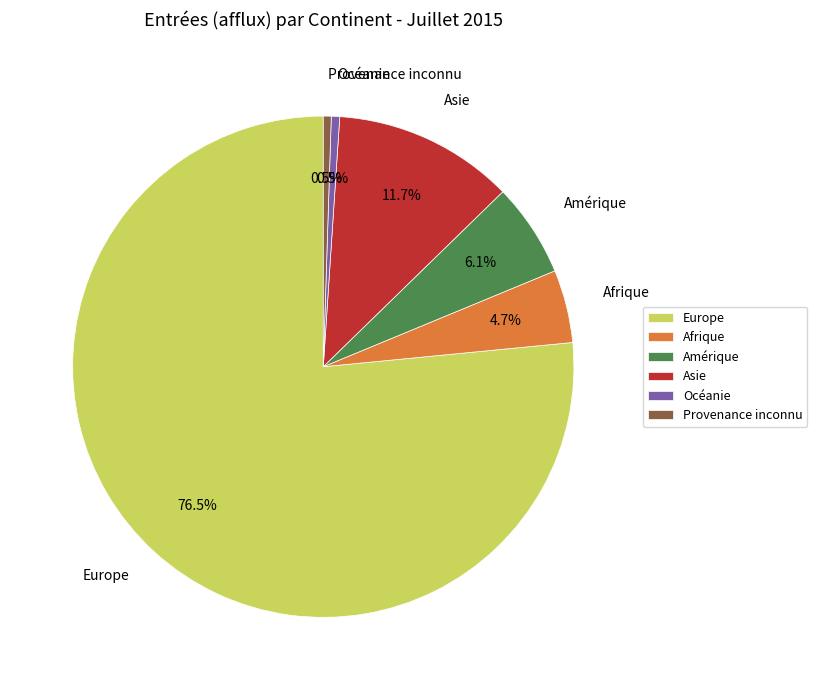

To the nearest percent, what is the difference between the largest and smallest slice percentages?

76%